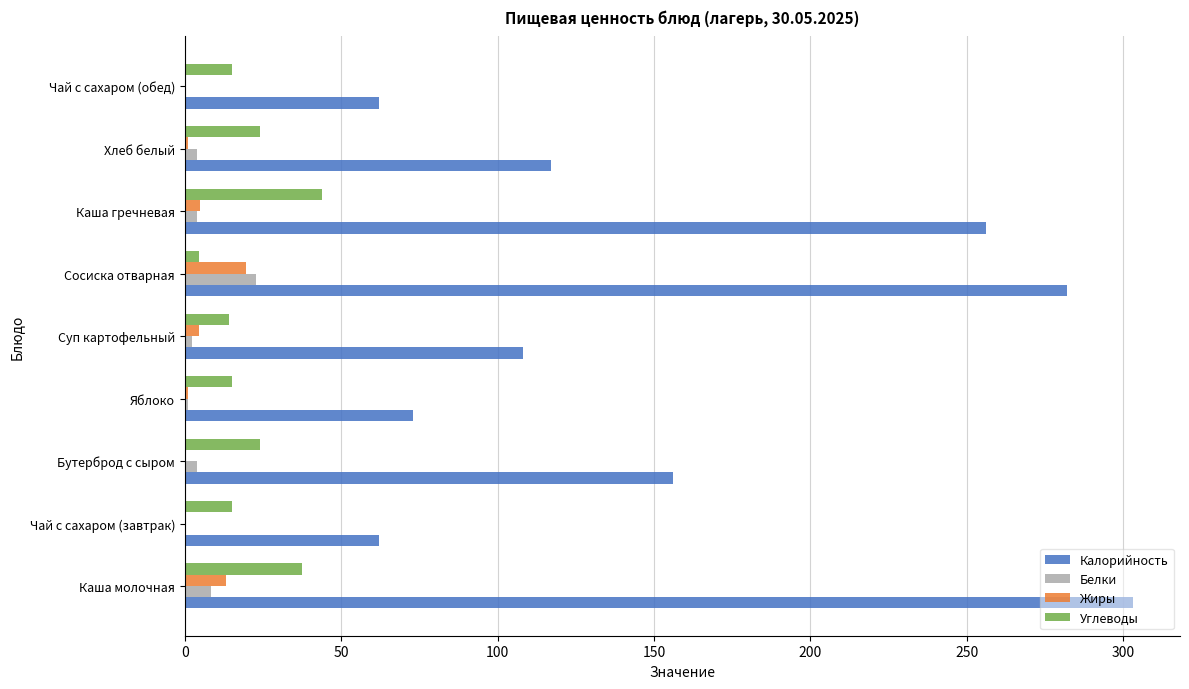

How many categories are shown in the chart?

9